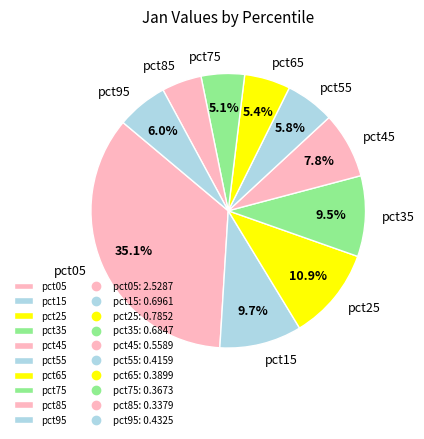

Is it true that pct05 is 49% of the pie?

False